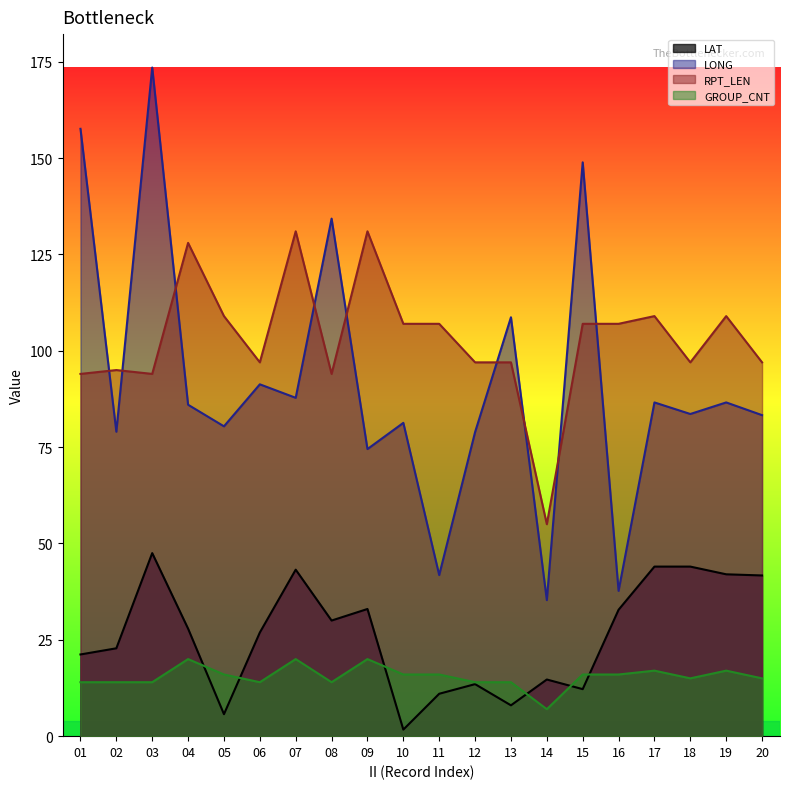

True or false: LONG and RPT_LEN cross at least once.

True